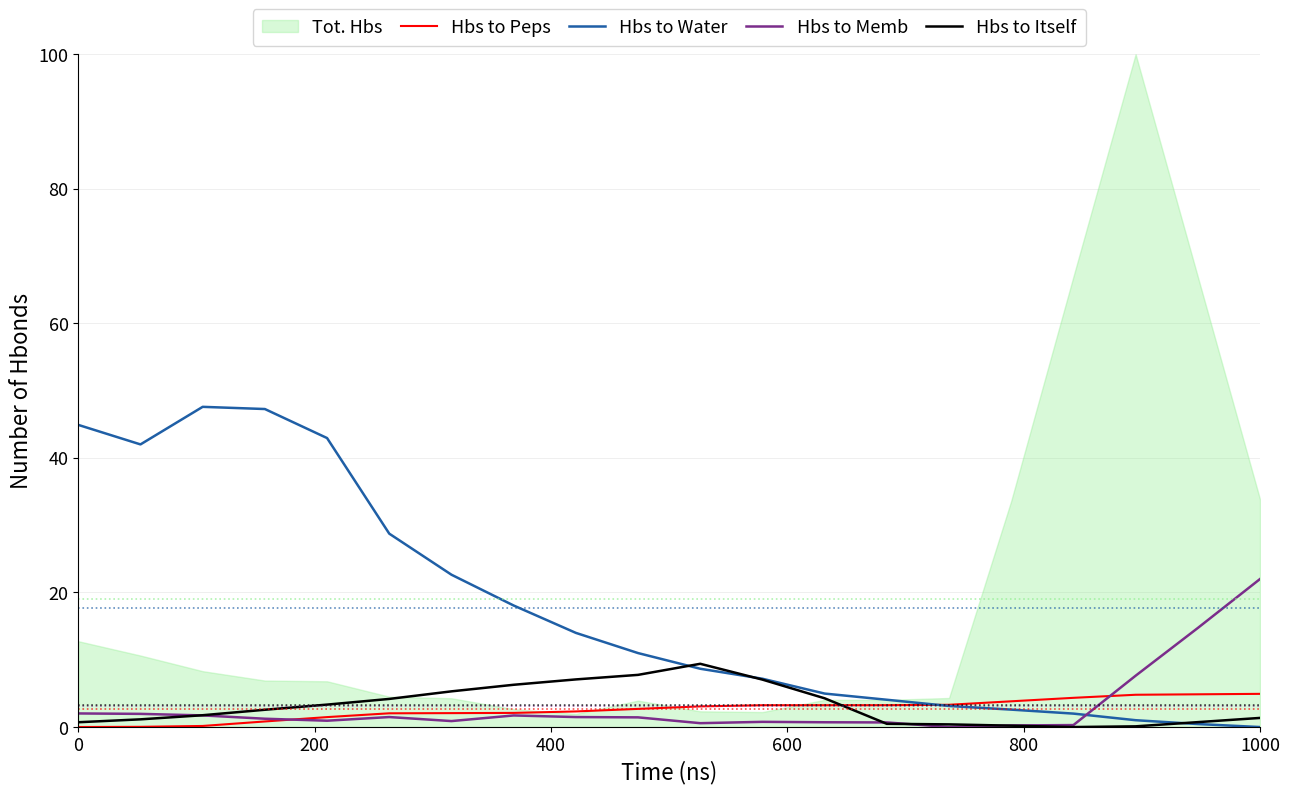

How many interior local valleys does the Hbs to Water series have?

1